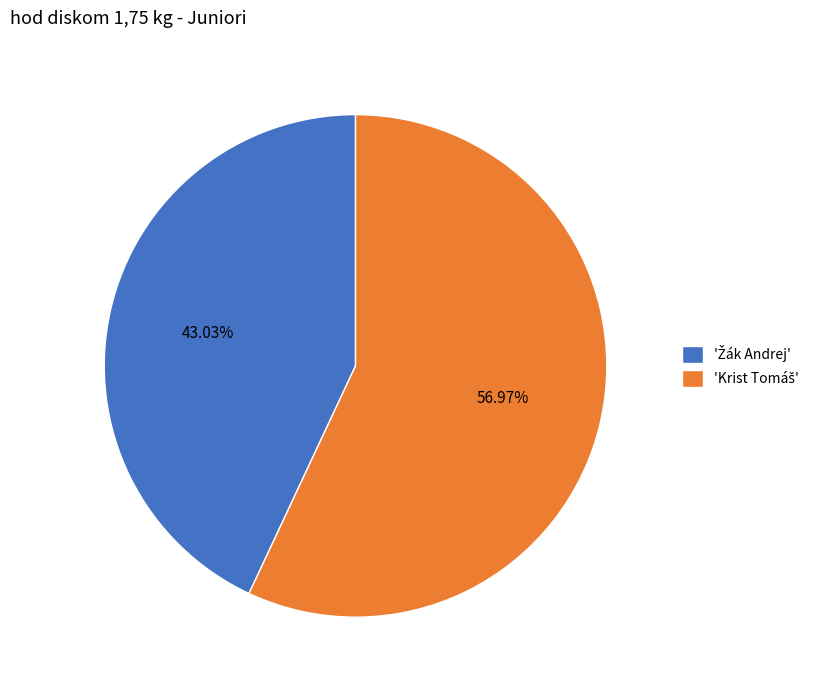

Does any single category account for the majority?

Yes